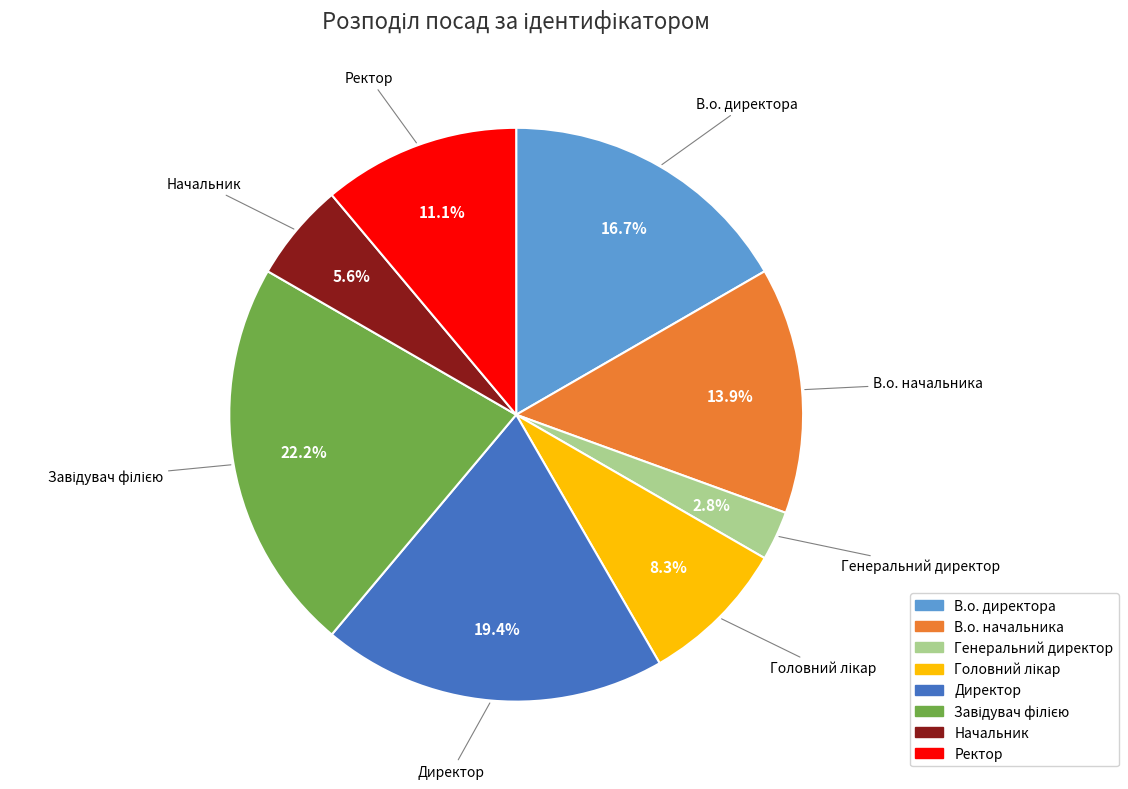

To the nearest percent, what is the combined percentage of Начальник and Директор?

25%